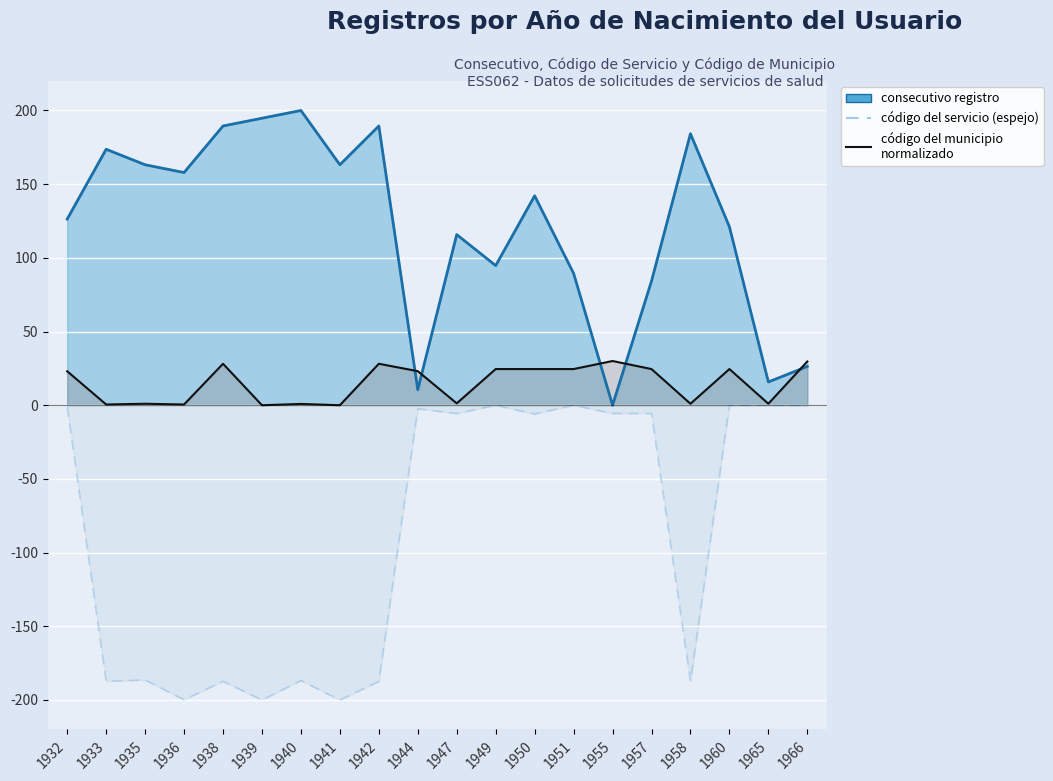

How many values in consecutivo registro línea are above zero?

19